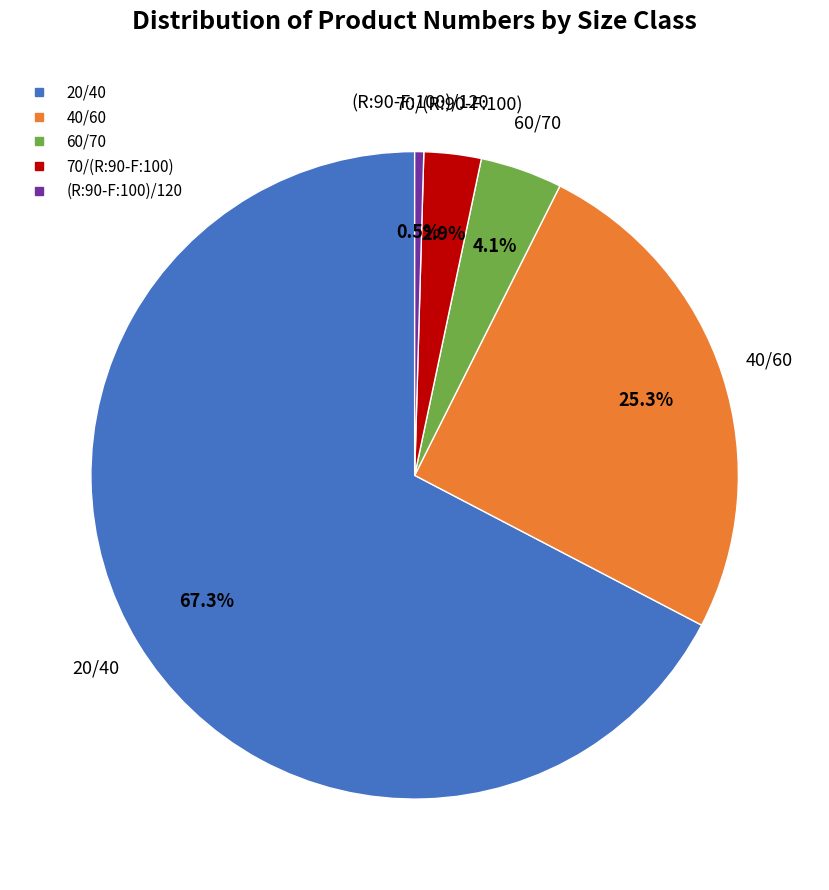

Rank the categories by value from lowest to highest.

(R:90-F:100)/120, 70/(R:90-F:100), 60/70, 40/60, 20/40